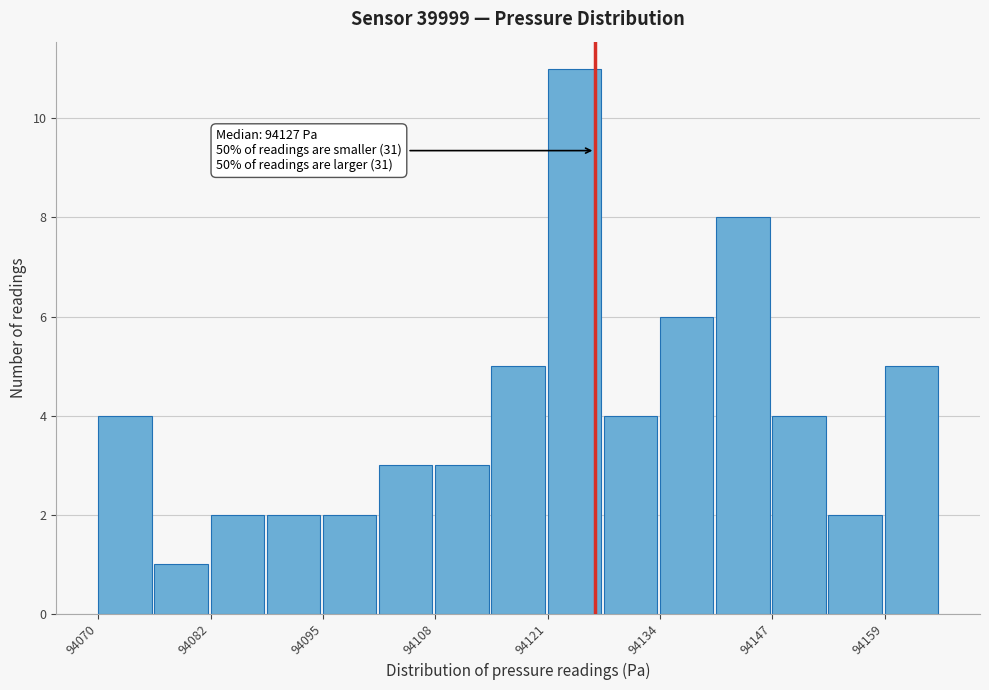

Around what value on the x-axis is the tallest bar? Give the approximate position of its centre, as read against the axis.

94124